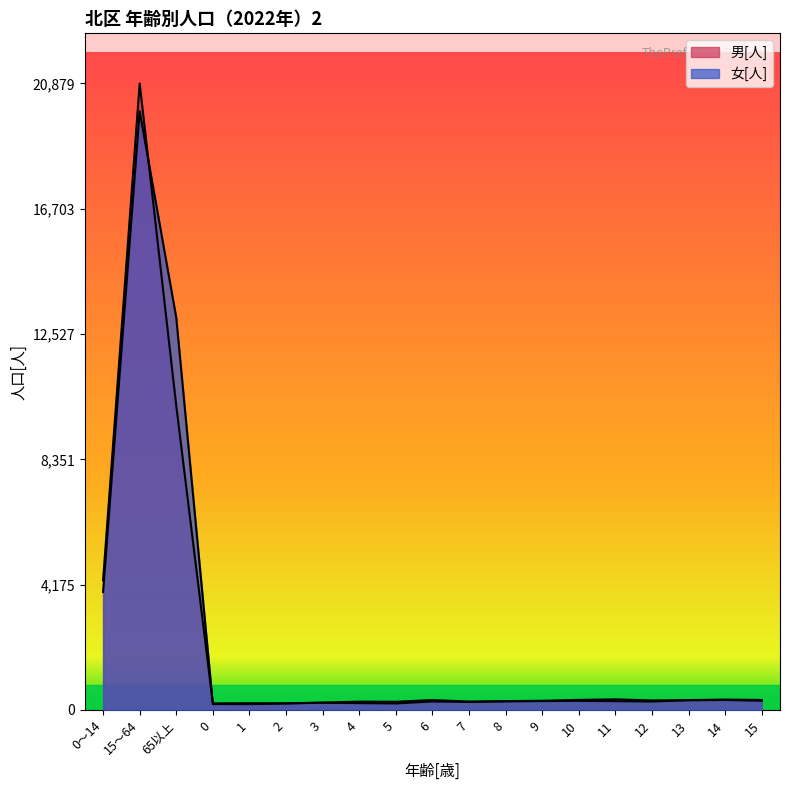

Reading left to right, transcribe all the data shown in this chart.

男[人]: 4323	20879	10134	218	223	218	245	275	271	329	276	291	305	333	352	316	327	344	331
女[人]: 3930	19952	13075	195	192	216	238	226	215	280	266	285	293	302	291	280	321	330	304